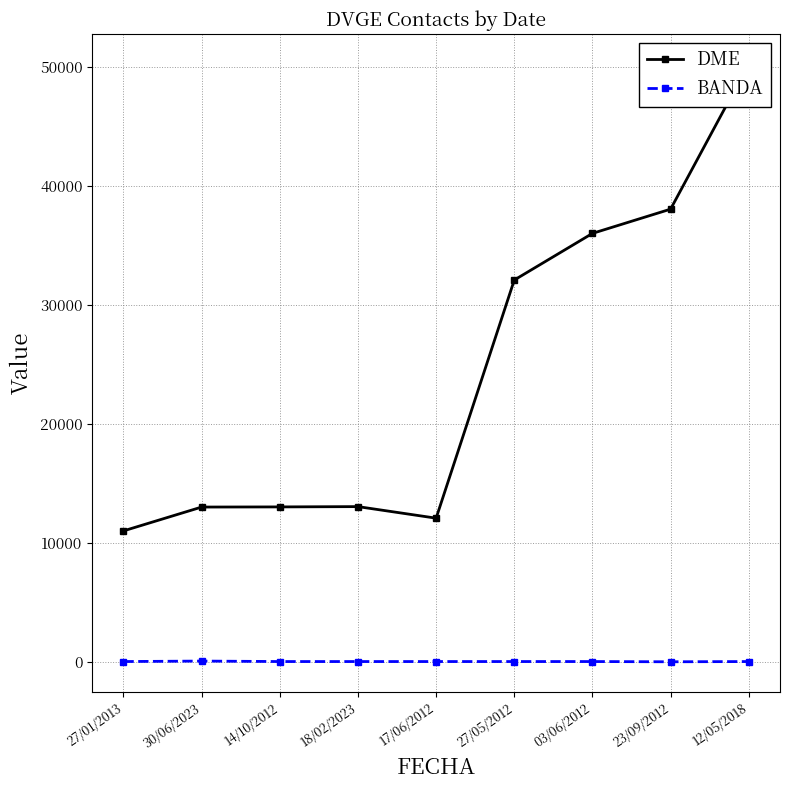

True or false: DME has more than 1 points higher than both neighbors.

False